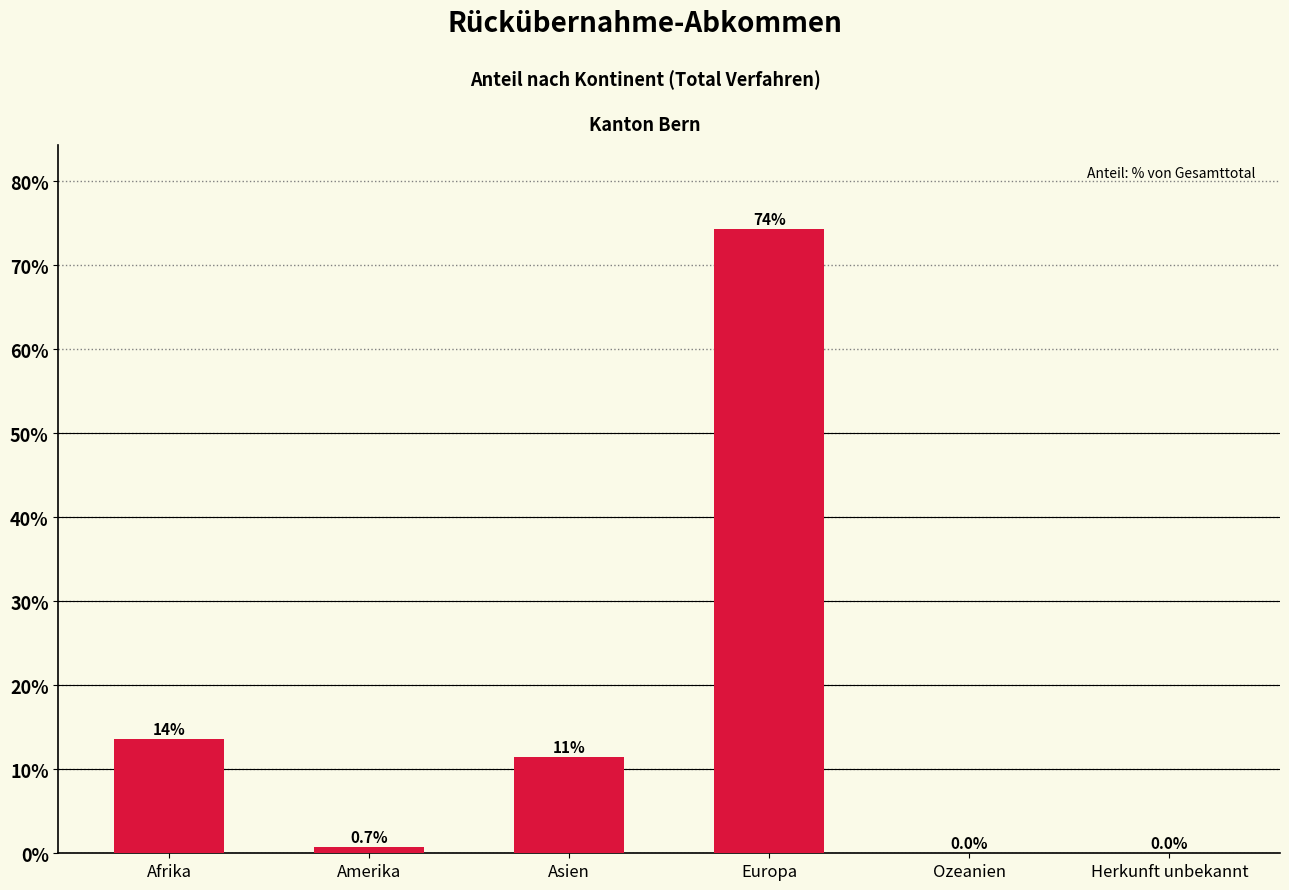

What is the sum of all values?

100.0